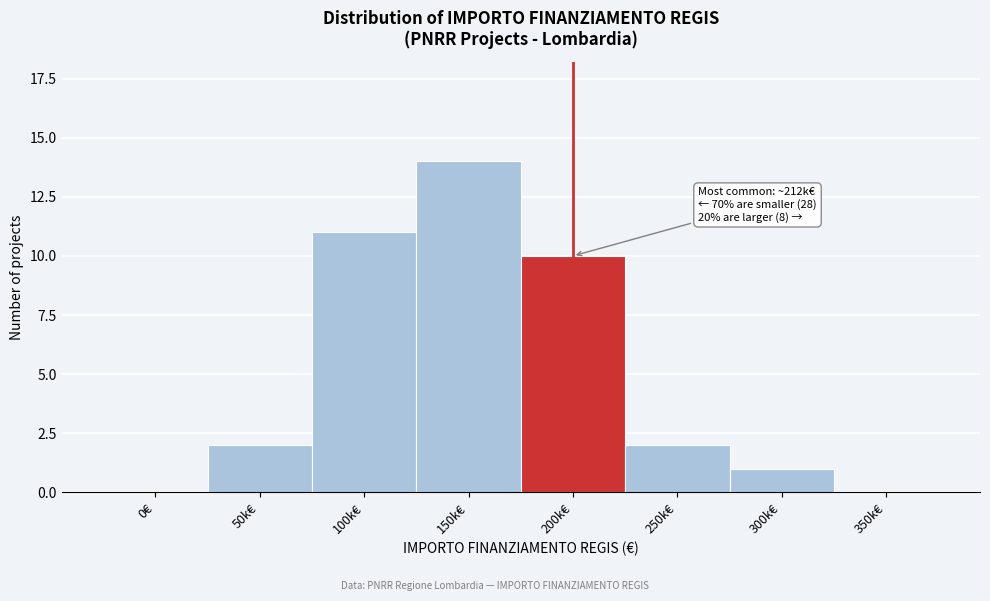

Reading left to right, extract all data points from this chart.

0€=0	50k€=2	100k€=11	150k€=14	200k€=10	250k€=2	300k€=1	350k€=0